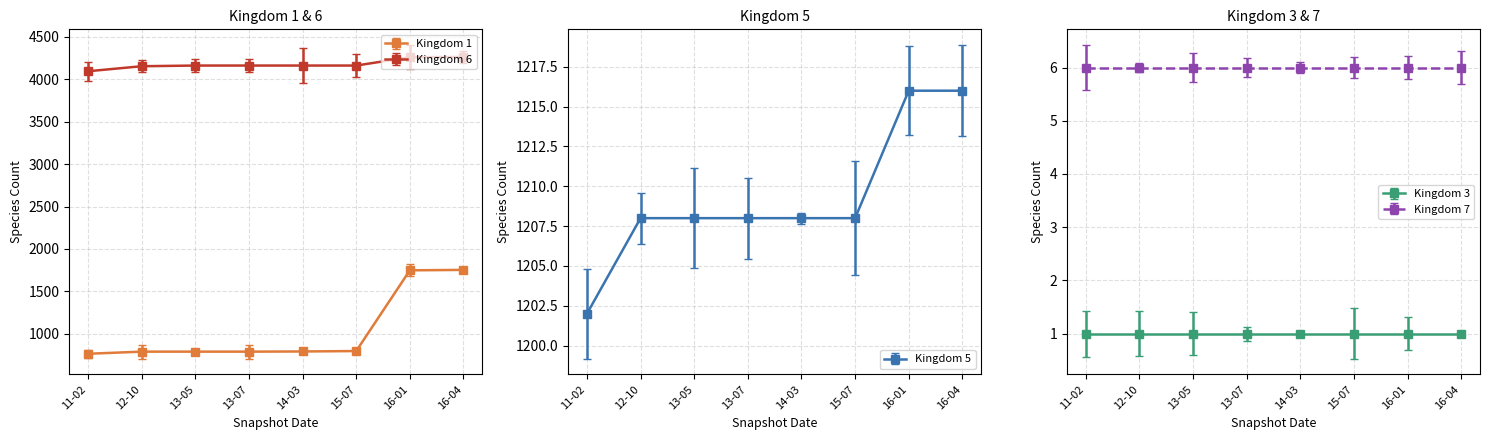

How many values in the 6 series are below 4159?

2